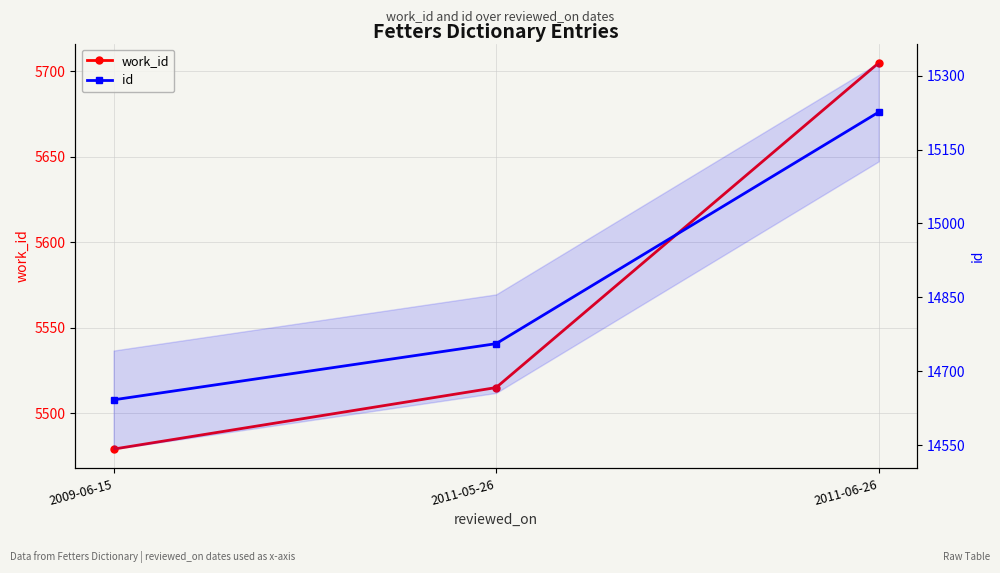

At 2011-06-26, list the series in order from largest to smallest.

id, work_id